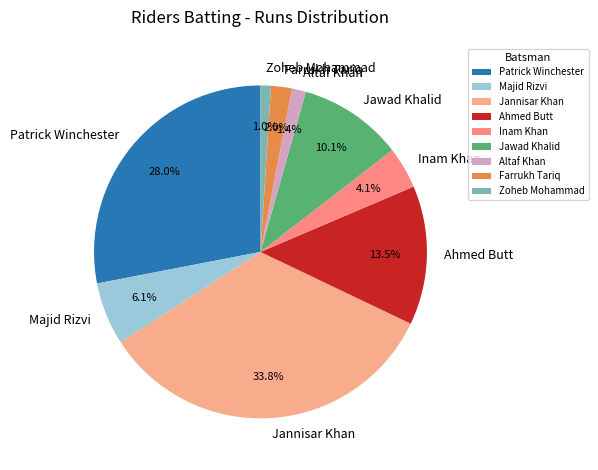

To the nearest percent, what portion does Altaf Khan represent?

1%